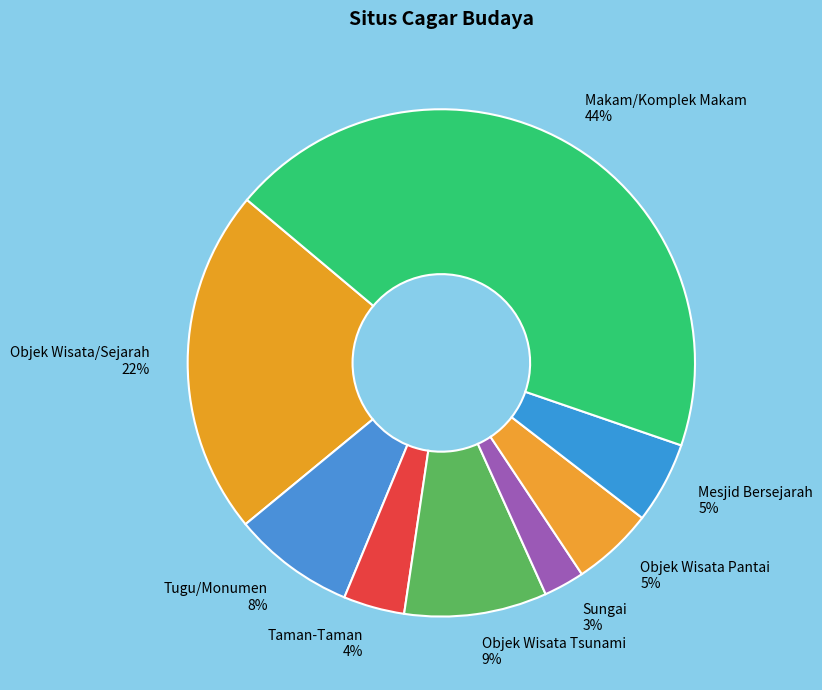

Is it true that Objek Wisata/Sejarah is 32% of the pie?

False